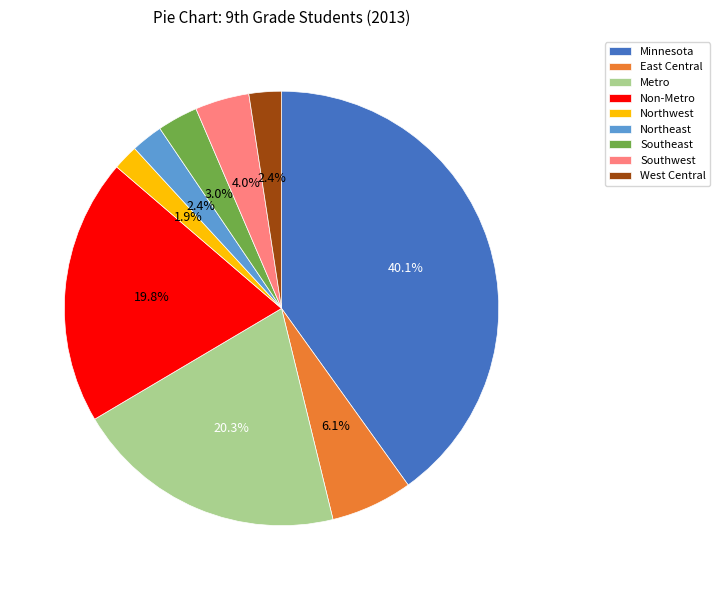

The West Central slice represents 2% of the pie. True or false?

True